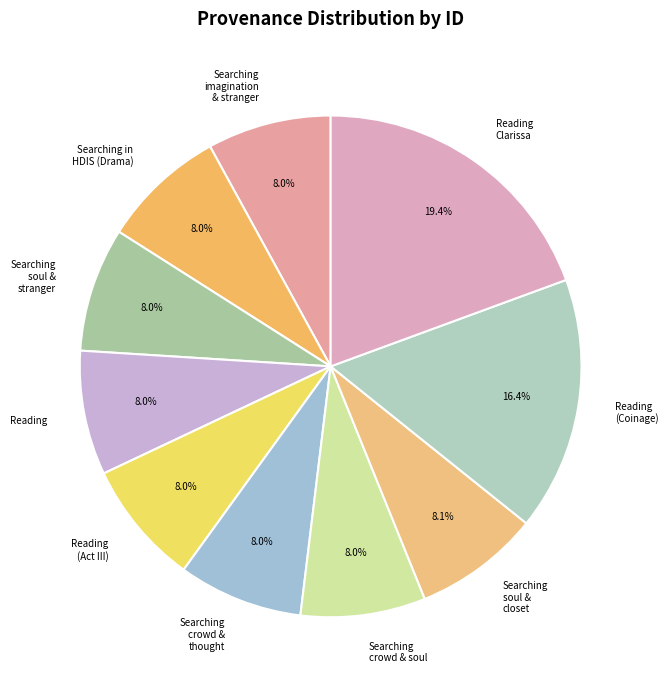

To the nearest percent, what percentage of the pie is Reading (Coinage)?

16%